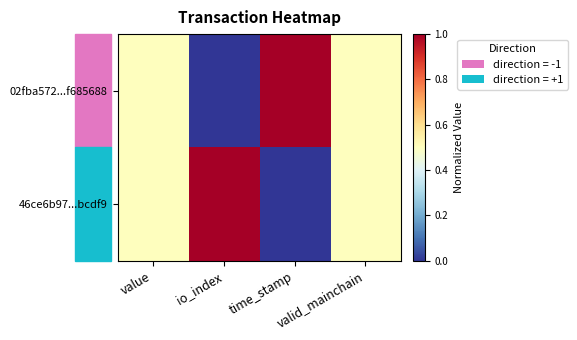

Between io_index and time_stamp, which series saw the biggest shift?

02fba572...f685688